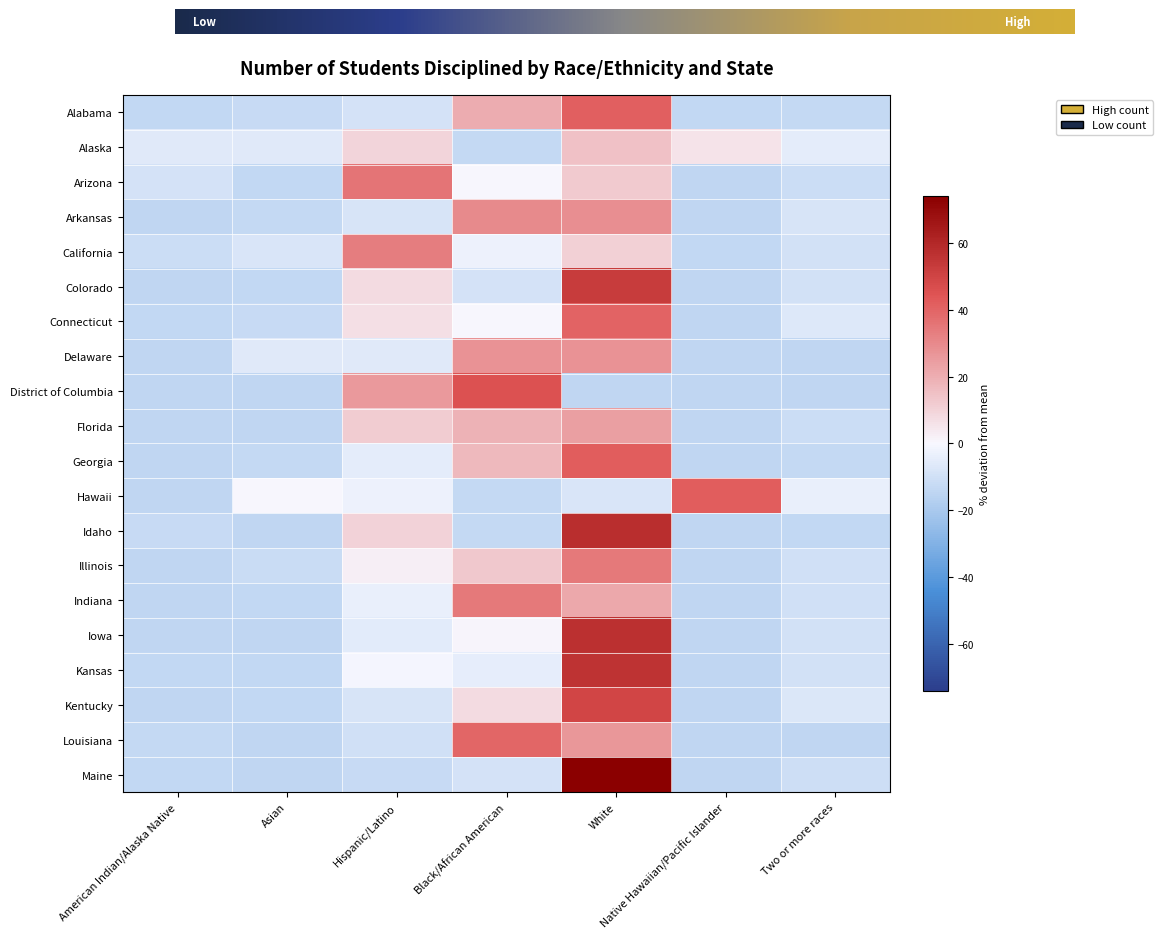

Is it true that Alabama equals -9.2 at Native Hawaiian/Pacific Islander?

False